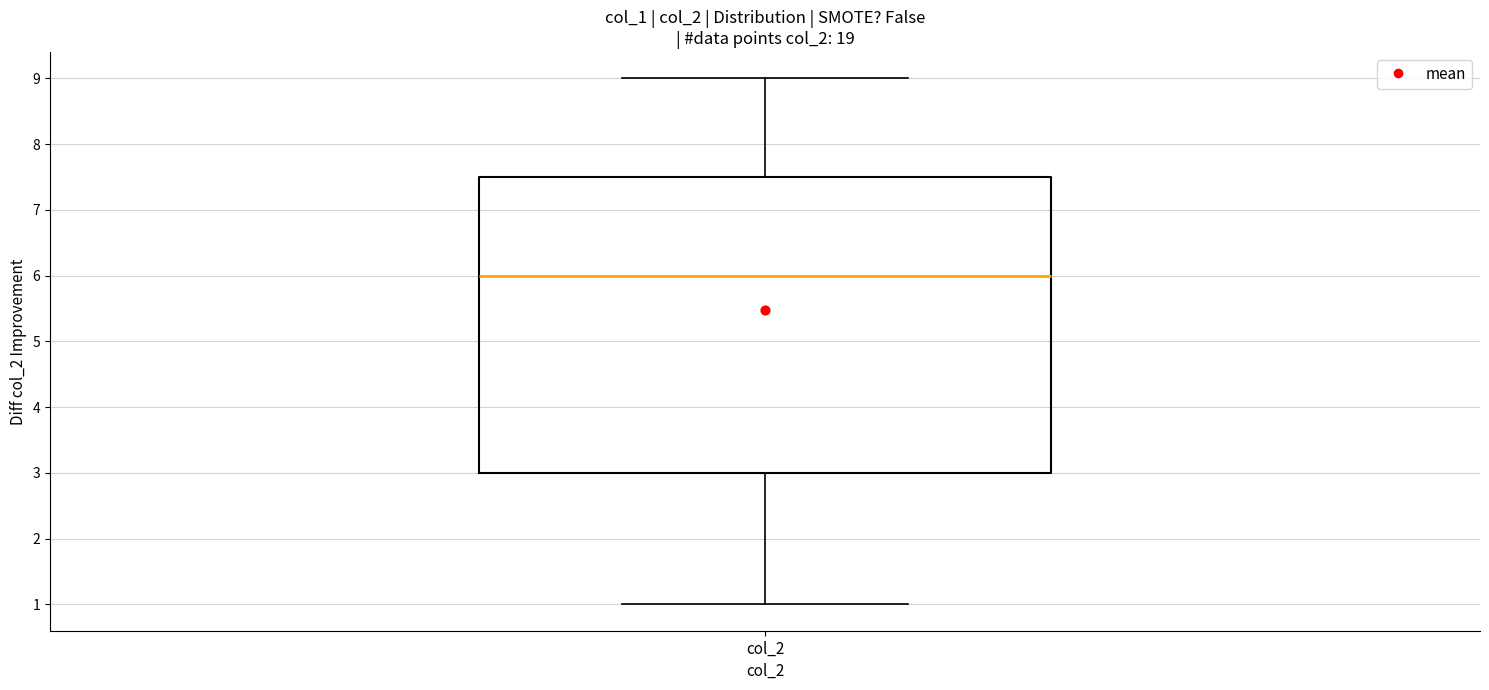

Read this box plot against the y-axis: the position of the median line, the range covered by the box, and the ends of both whiskers. The values are not printed on the chart, so give them approximately, as read against the axis.

median 6.0, box 3.0 to 7.5, whiskers 1.0 to 9.0